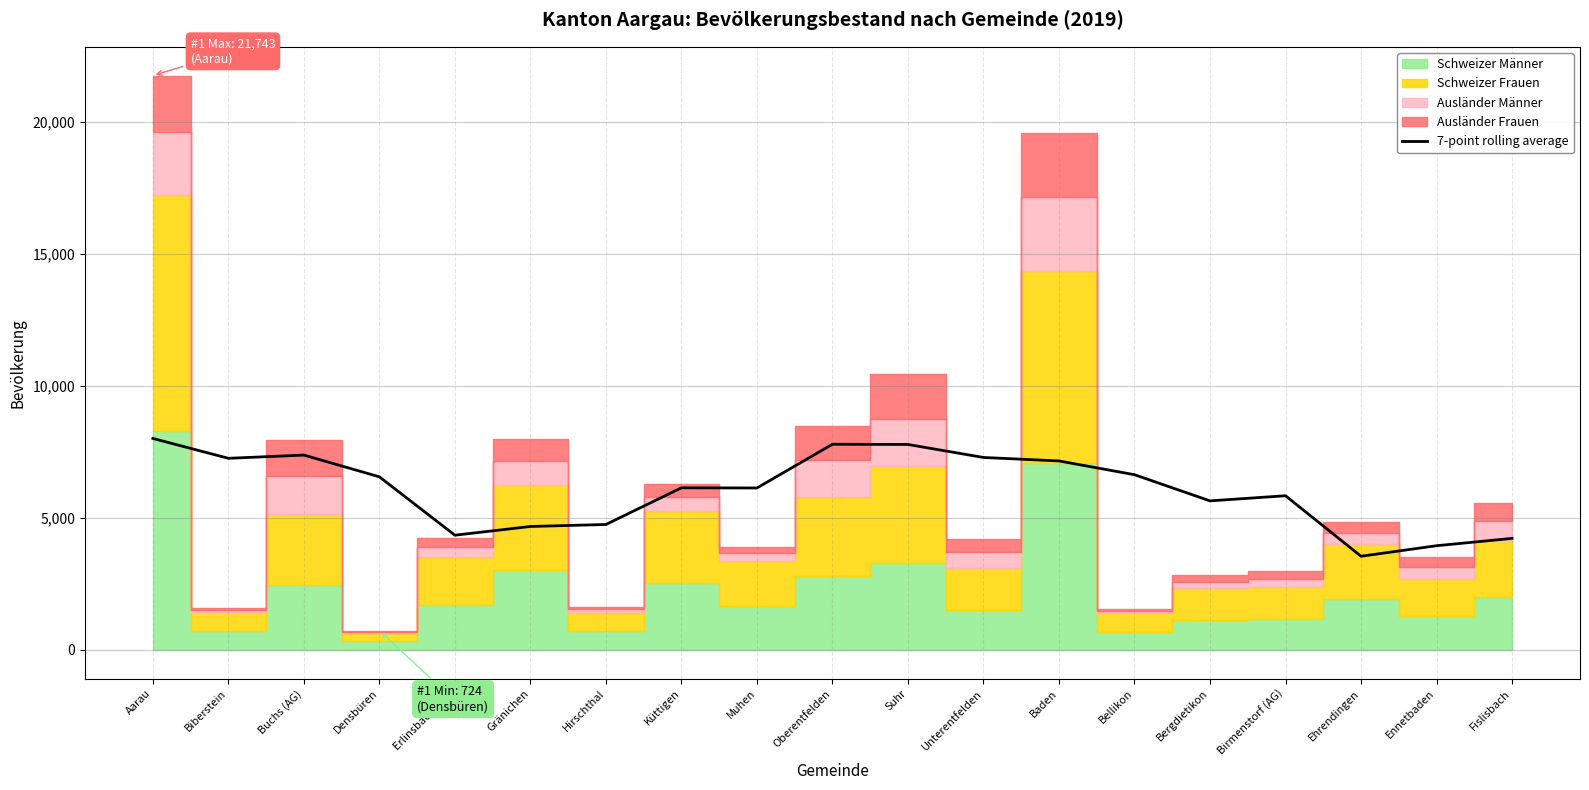

What is the maximum value for 7-point rolling average?

8006.0